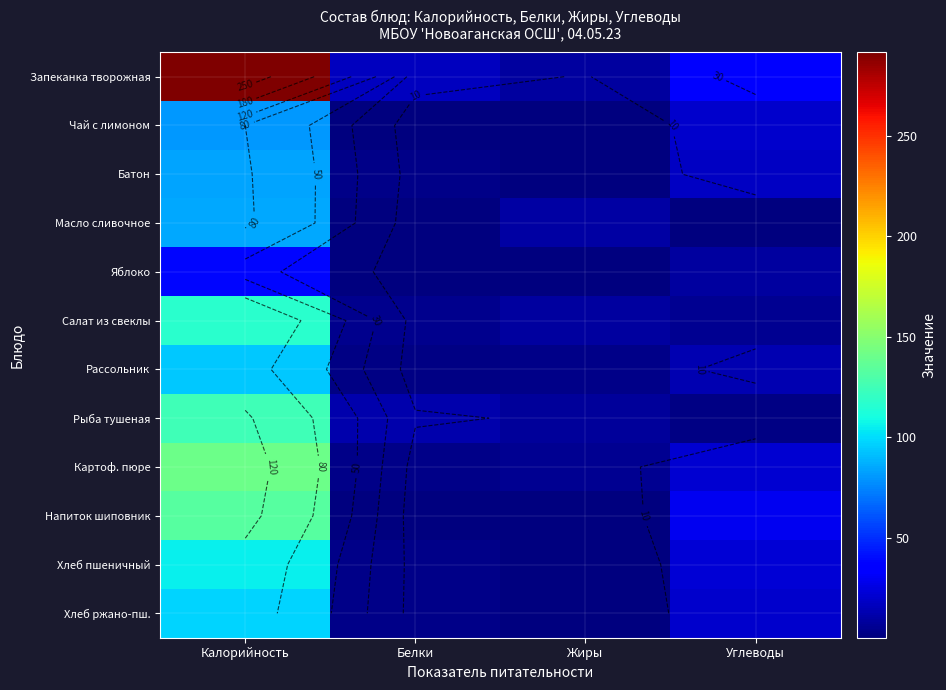

What is the total value across all series at Белки?

48.2